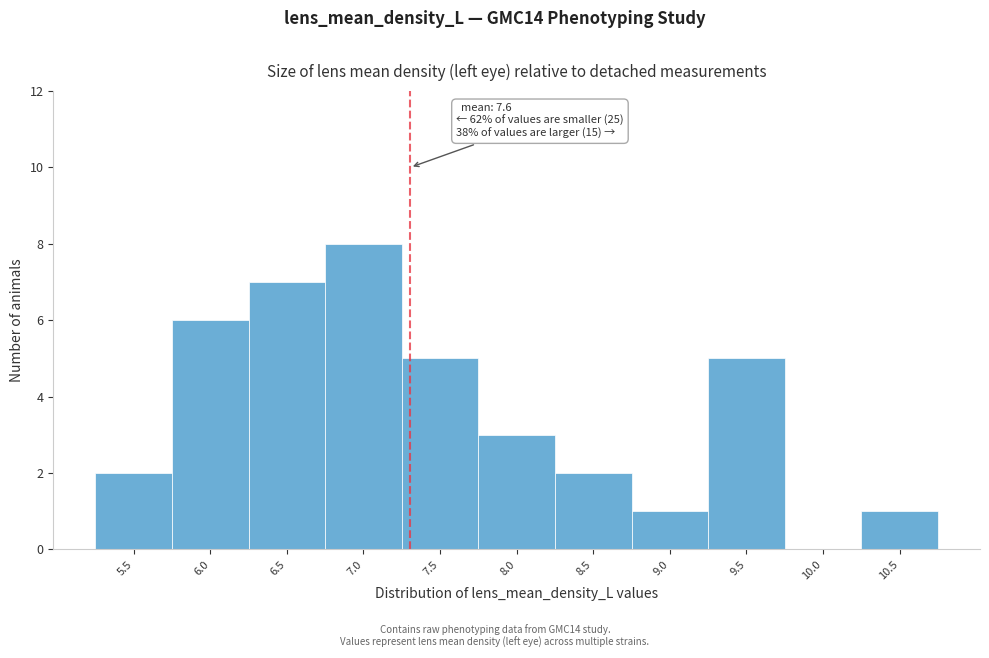

Reading left to right, list all the values displayed in this chart.

5.5=2	6.0=6	6.5=7	7.0=8	7.5=5	8.0=3	8.5=2	9.0=1	9.5=5	10.0=0	10.5=1